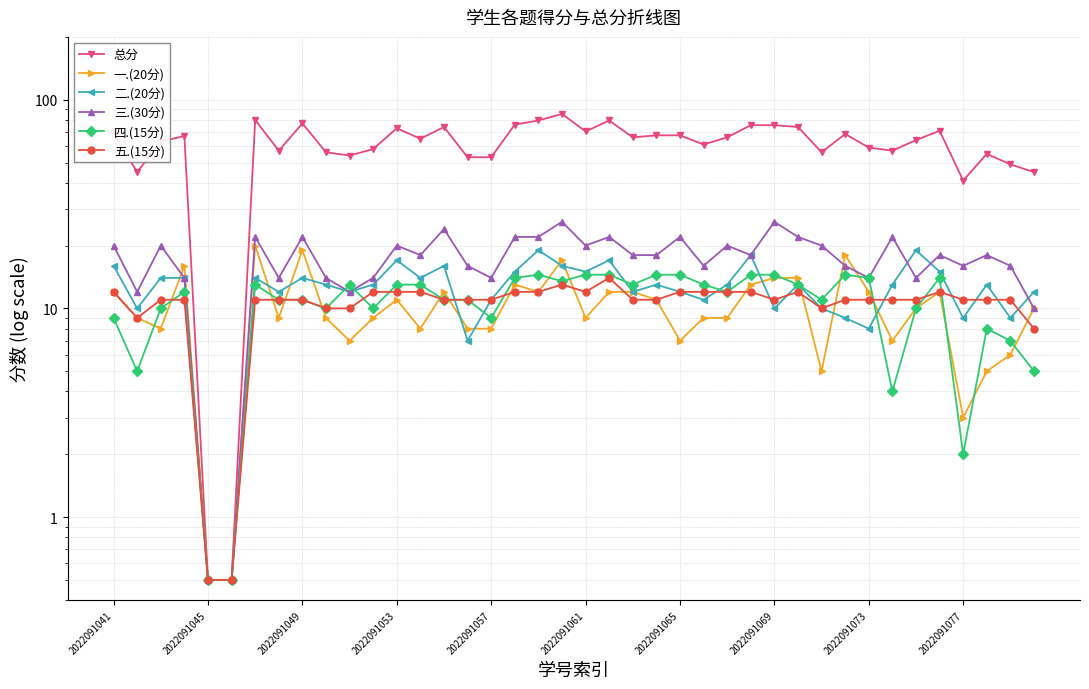

What is the maximum value shown in the chart?

85.5